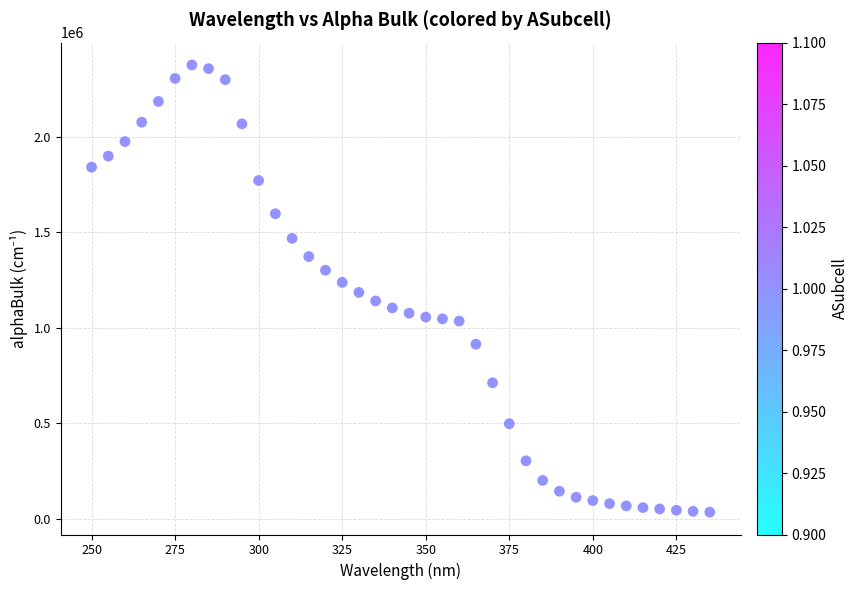

What is the range of Y values (max minus min)?

2341695.0